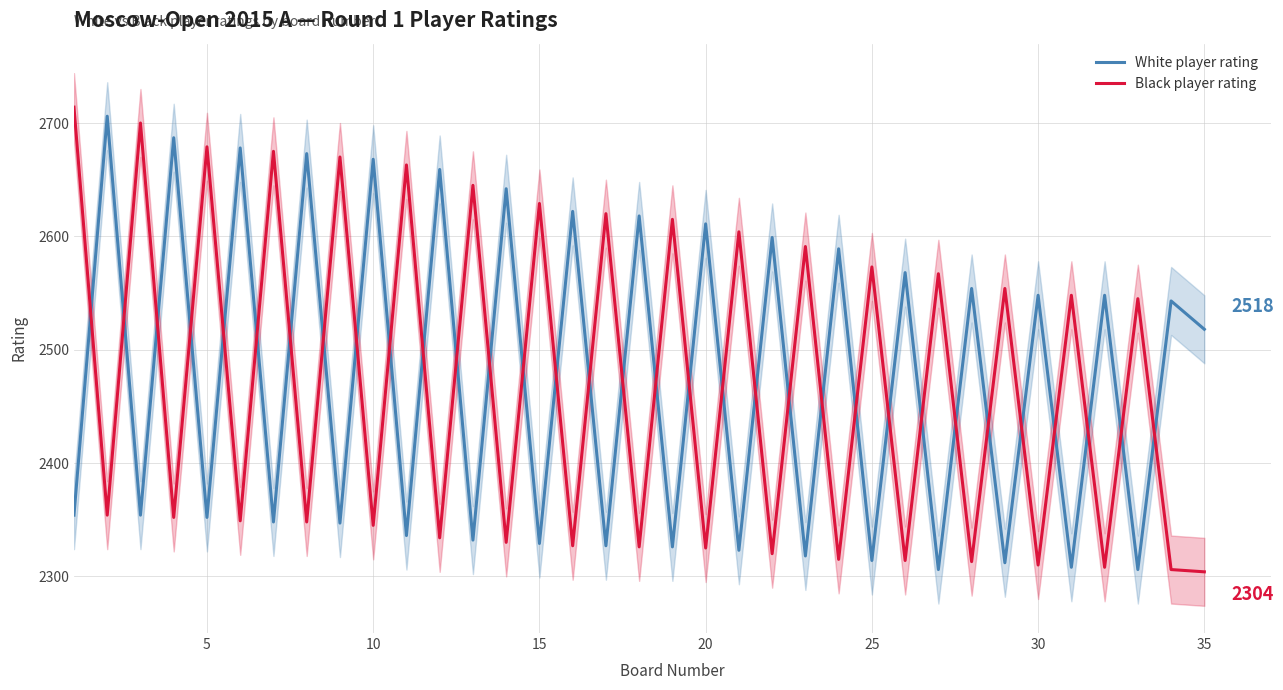

True or false: Black player rating has a value of 2310 at 30.

True